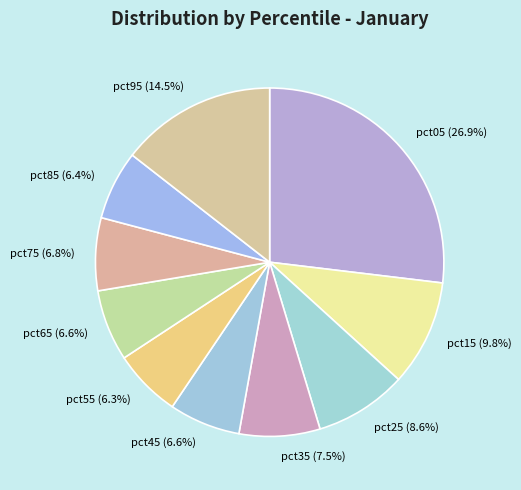

How many slices are in this pie chart?

10